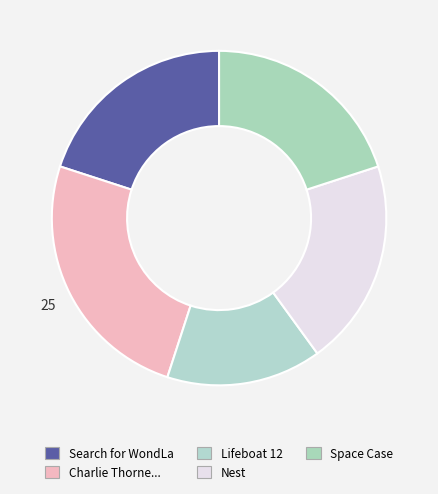

Rank the categories by value from highest to lowest.

Charlie Thorne and the Last Equation, Search for WondLa, Nest, Space Case, Lifeboat 12